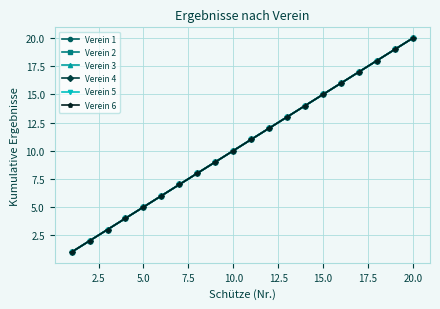

Which series has the largest range (max minus min)?

Verein 1